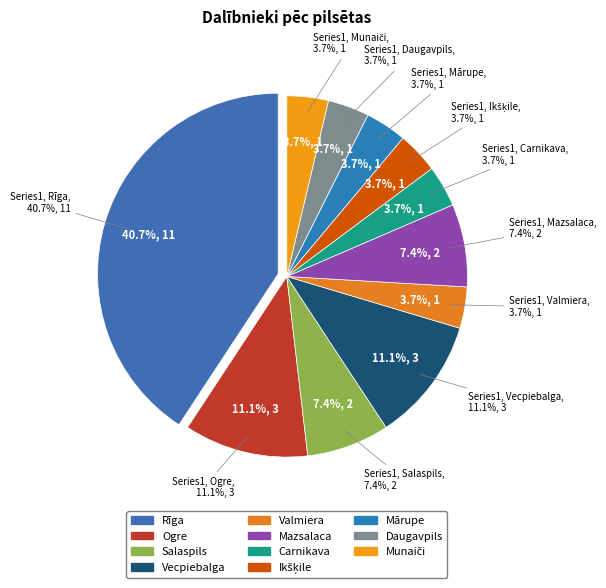

Approximately how many times larger is the value at Carnikava compared to Valmiera?

1.0